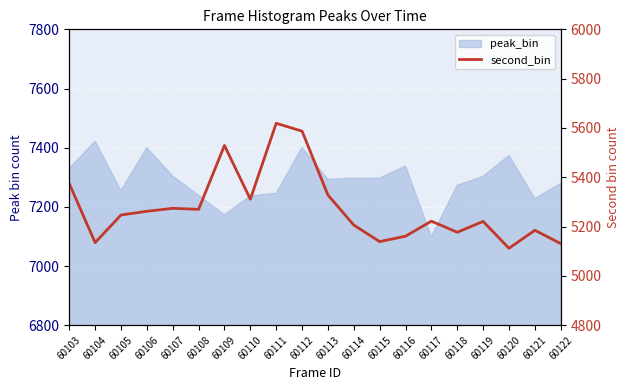

What is the maximum value shown in the chart?

5619